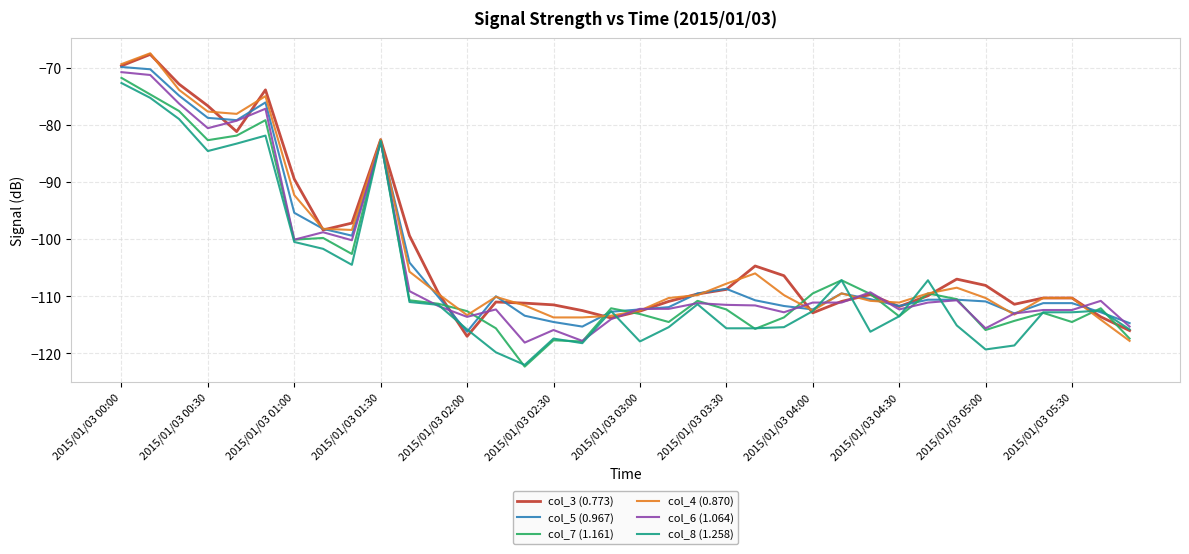

What is the difference between the maximum and second lowest values in the col_3 (0.773) series?

48.3